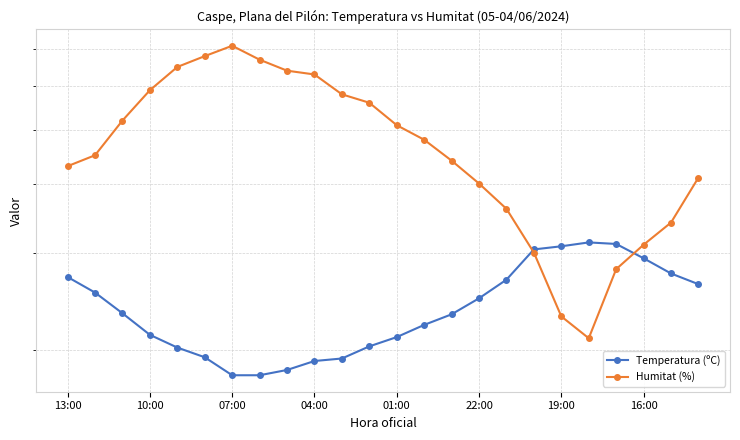

True or false: Humitat (%) and Temperatura (ºC) cross at least once.

True